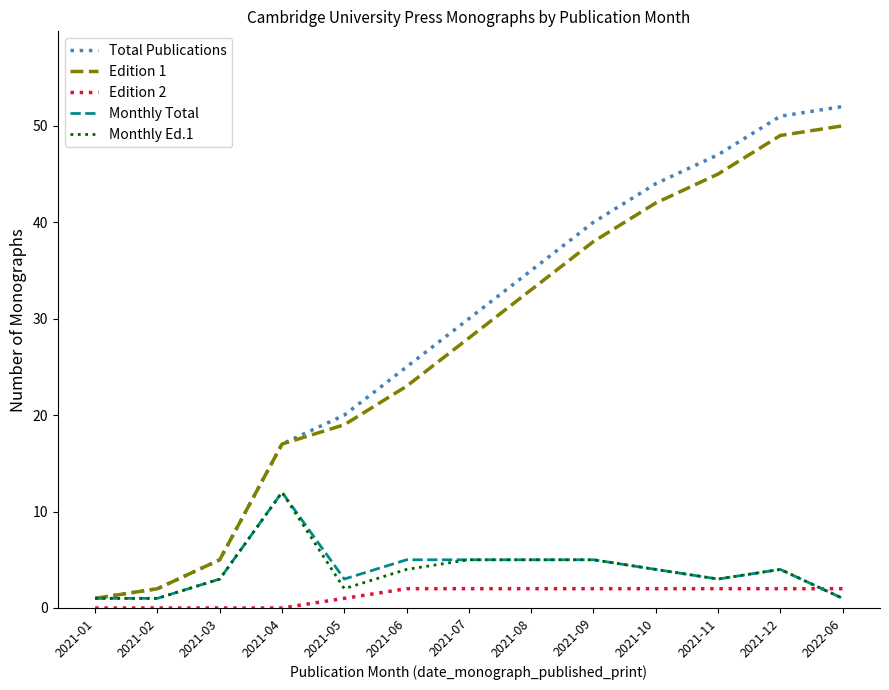

At which label does Monthly Ed.1 reach its peak?

2021-04